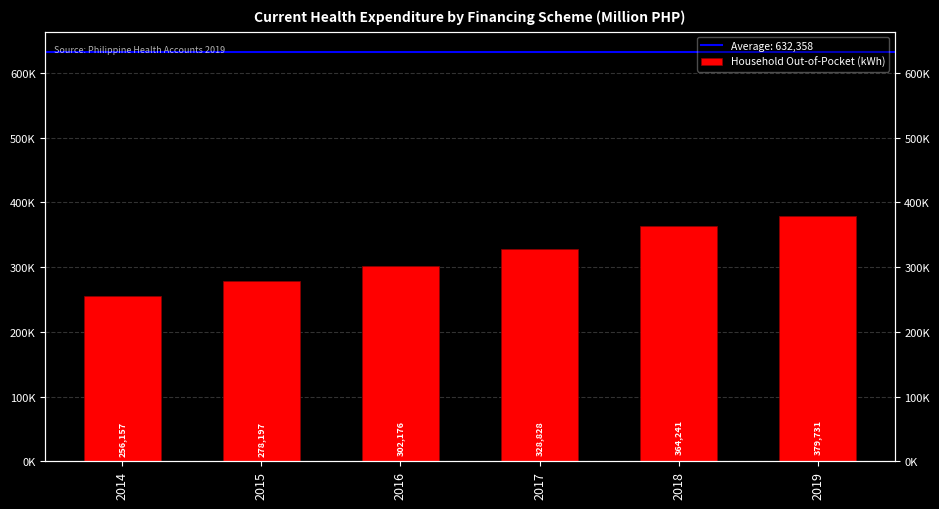

What is the change in value from 2015 to 2019?

+101534